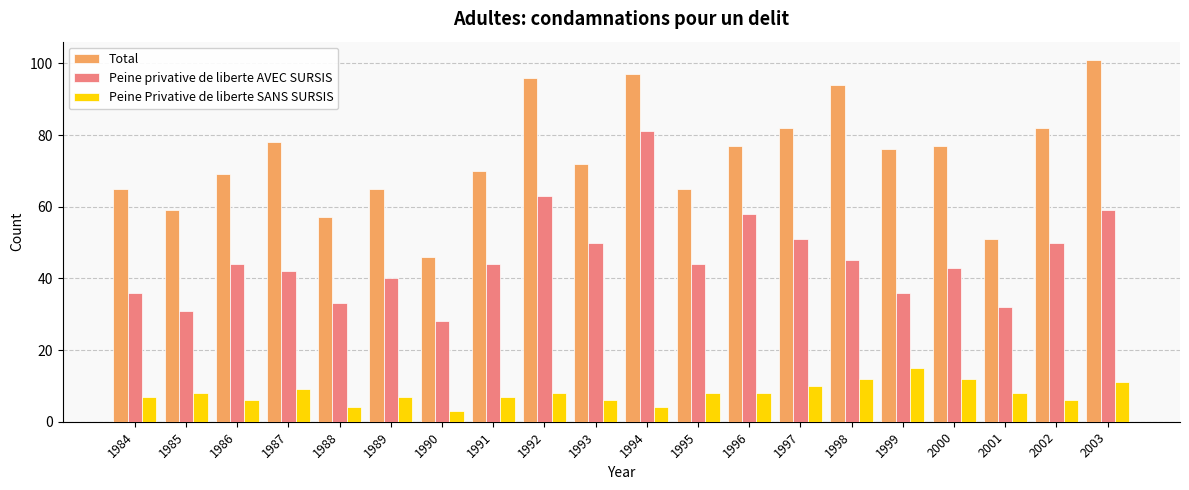

Reading left to right, extract all data points from this chart.

Total: 65	59	69	78	57	65	46	70	96	72	97	65	77	82	94	76	77	51	82	101
Peine privative de liberte AVEC SURSIS: 36	31	44	42	33	40	28	44	63	50	81	44	58	51	45	36	43	32	50	59
Peine Privative de liberte SANS SURSIS: 7	8	6	9	4	7	3	7	8	6	4	8	8	10	12	15	12	8	6	11